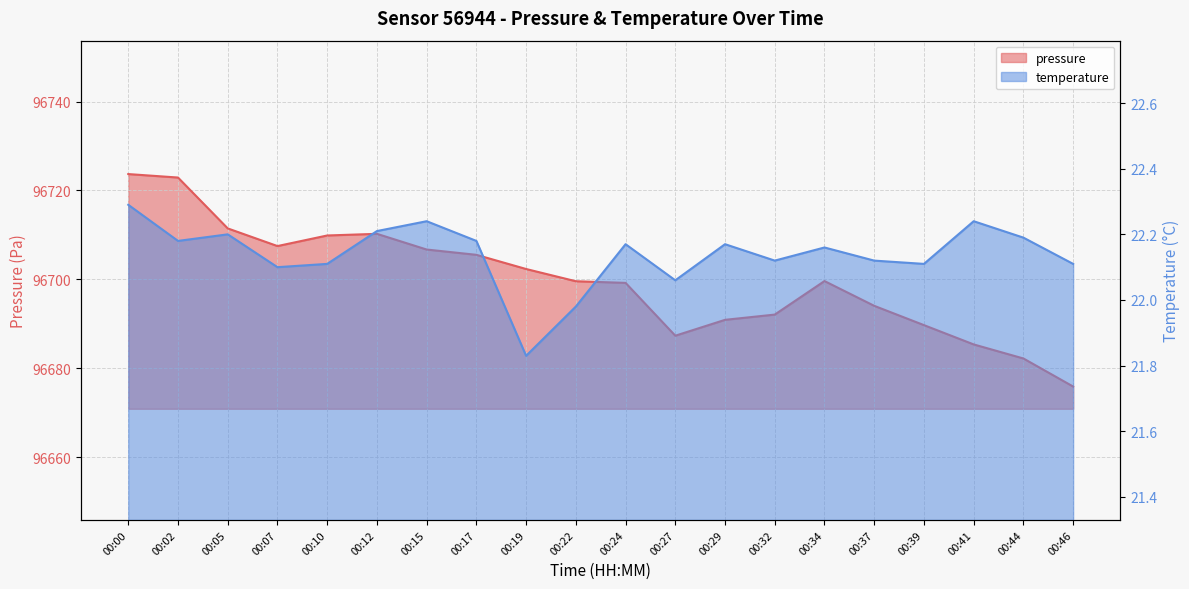

In temperature, how many points are higher than both neighbors (excluding endpoints)?

6